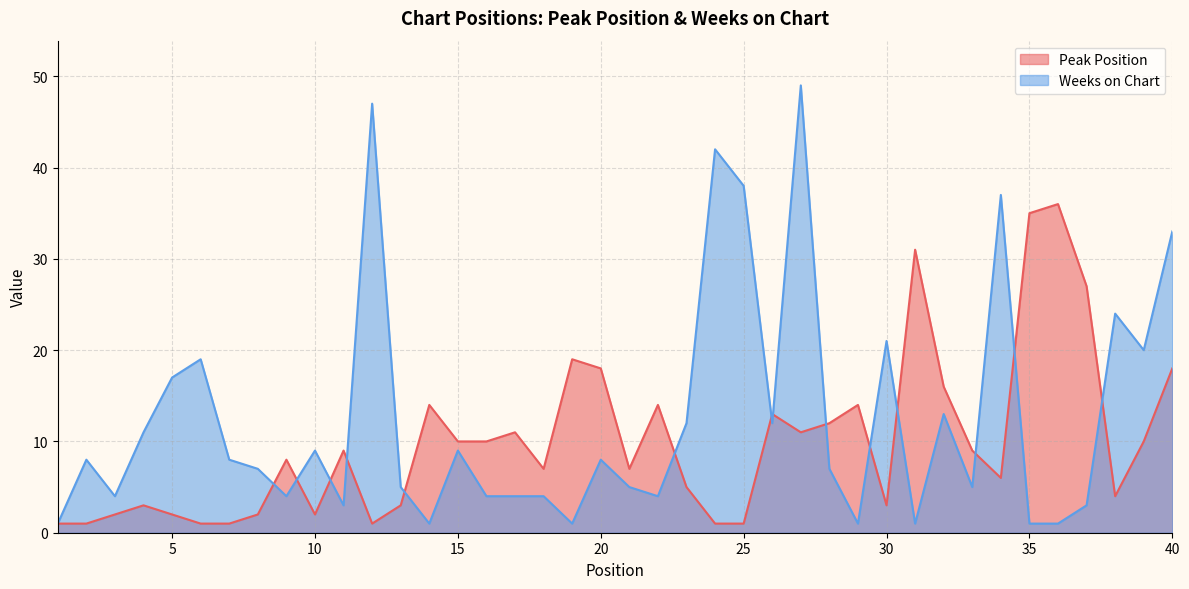

How many values in the Peak Position series exceed 9?

18